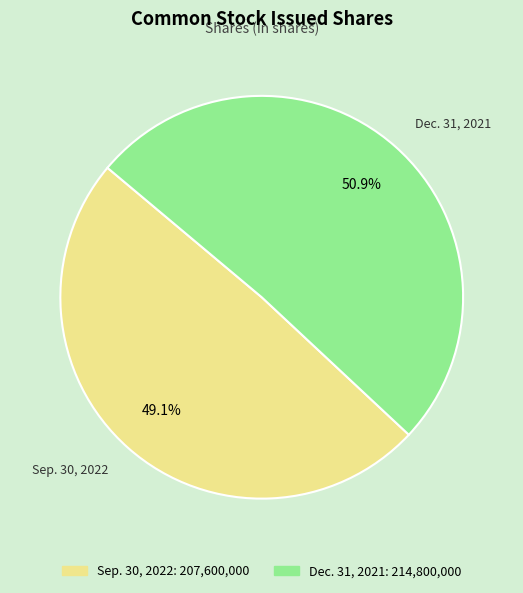

Is the sum of Sep. 30, 2022 and Dec. 31, 2021 greater than half?

Yes